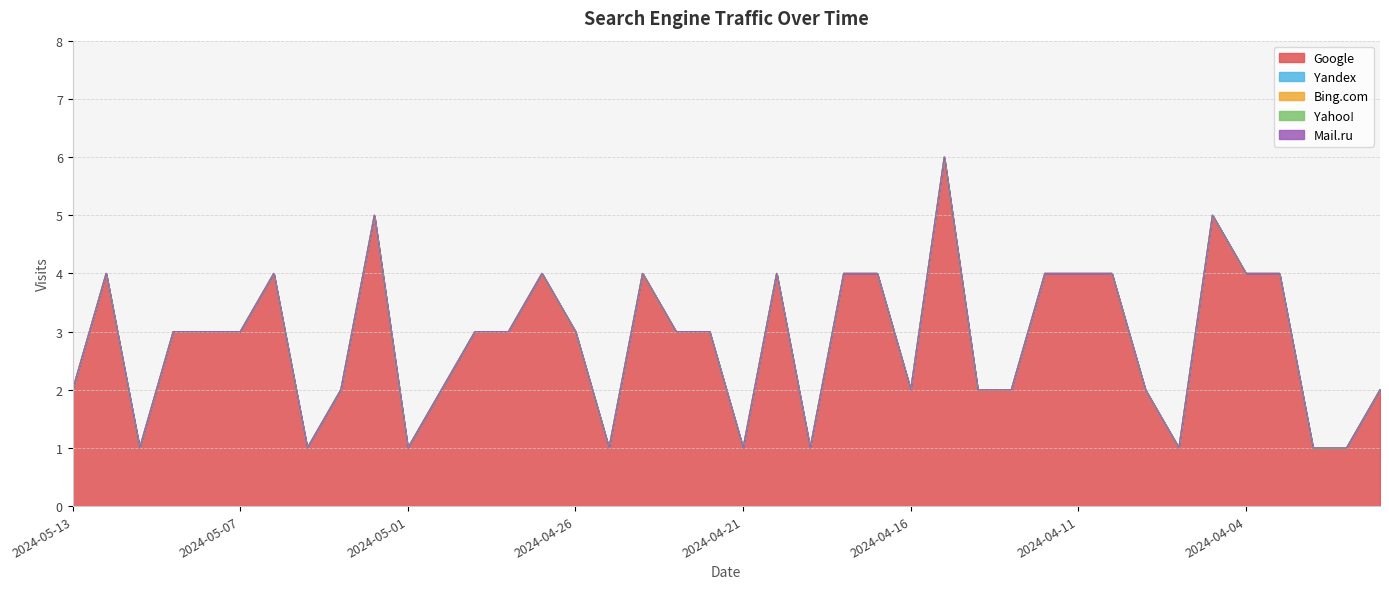

What are all the series names shown in the legend?

Google, Yandex, Bing.com, Yahoo!, Mail.ru